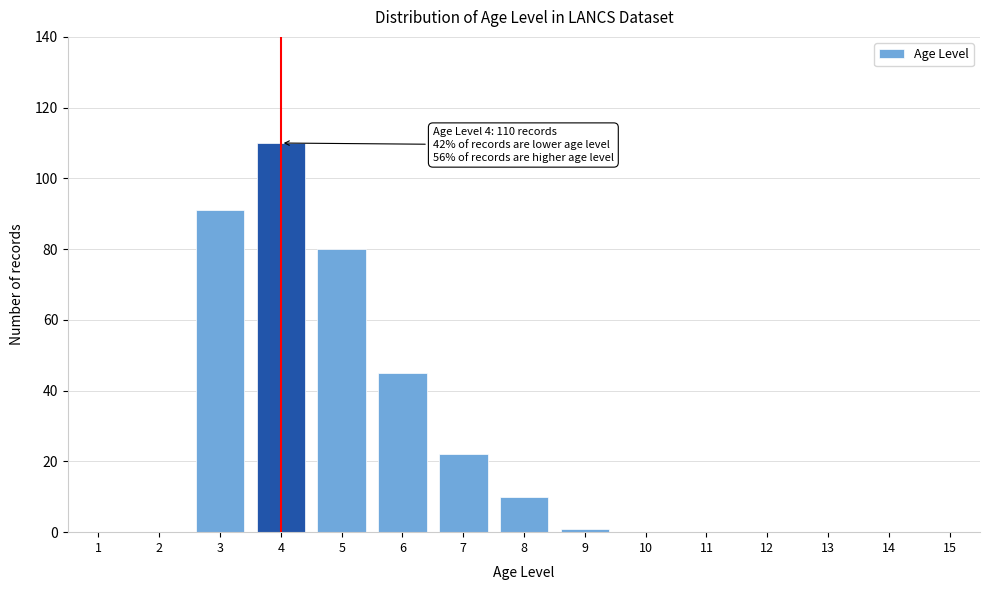

Reading left to right, transcribe all the data shown in this chart.

1=0	2=0	3=91	4=110	5=80	6=45	7=22	8=10	9=1	10=0	11=0	12=0	13=0	14=0	15=0